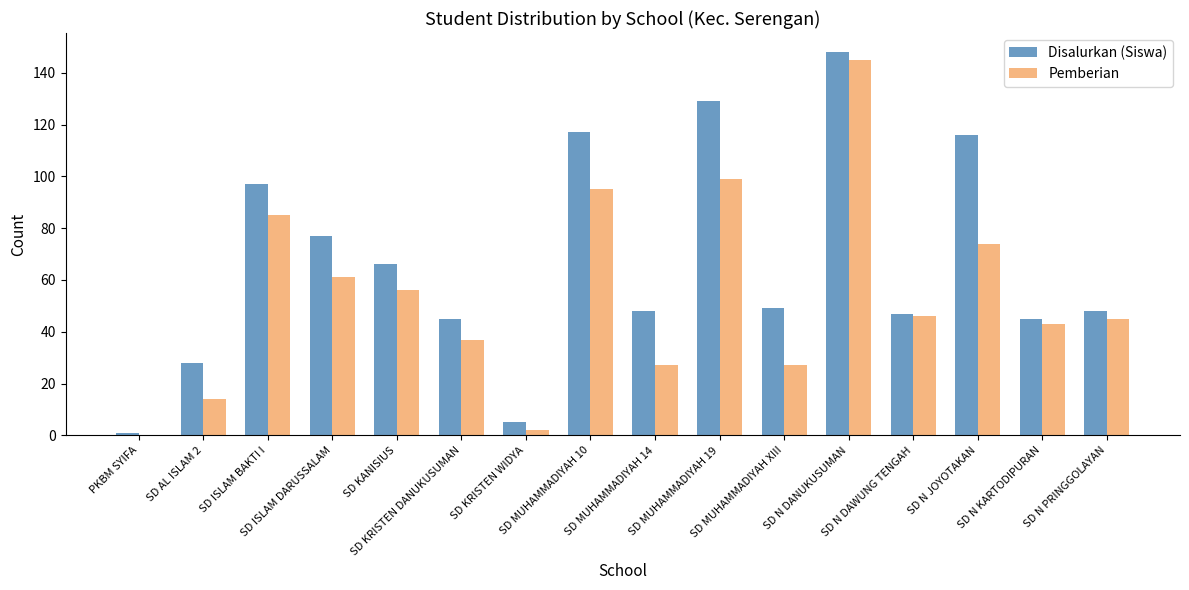

What is the sum of all Pemberian values?

856